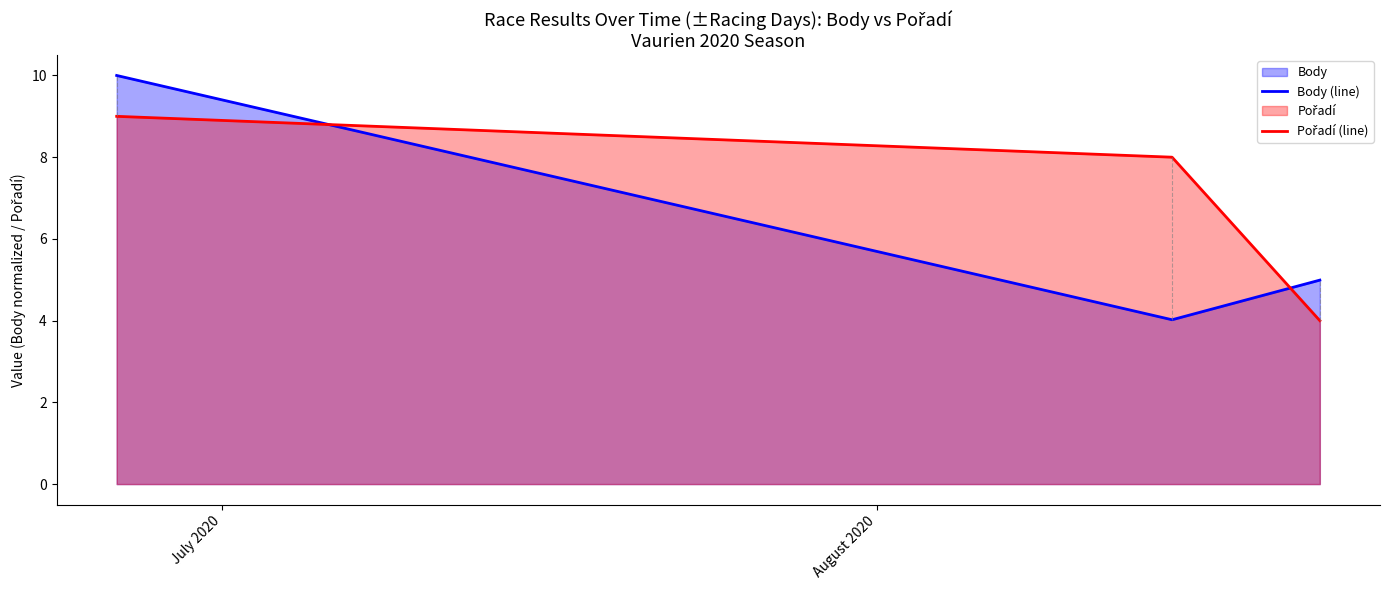

How many data points in Pořadí (line) are above 8?

1